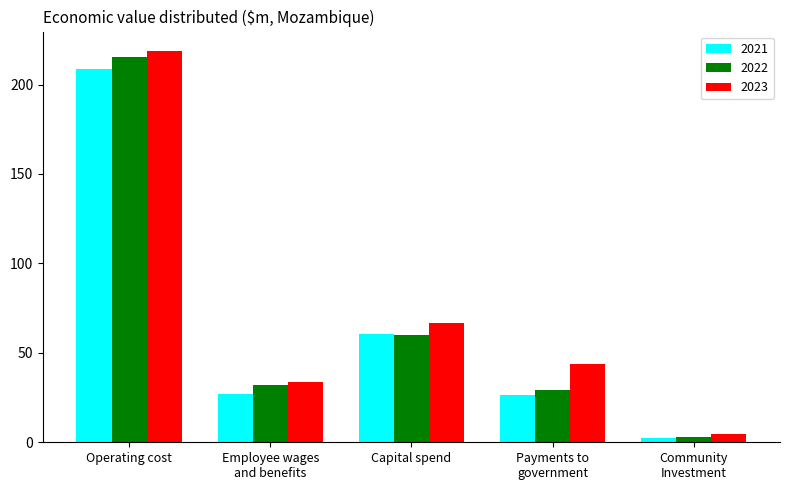

Rank the series at Operating cost from lowest to highest value.

2021, 2022, 2023